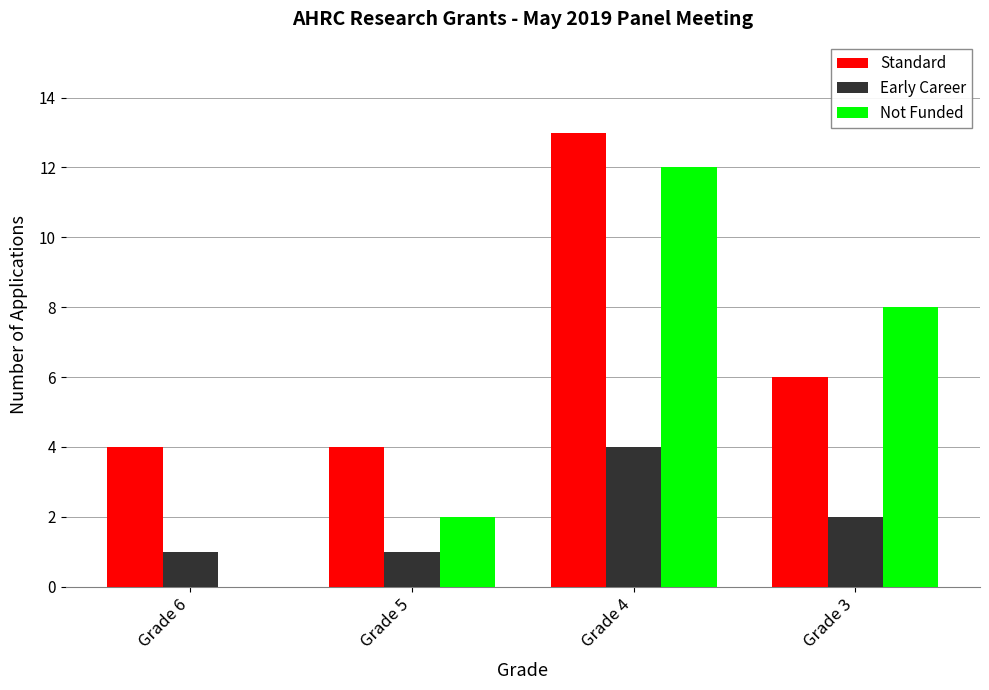

What are all the series names shown in the legend?

Standard, Early Career, Not Funded